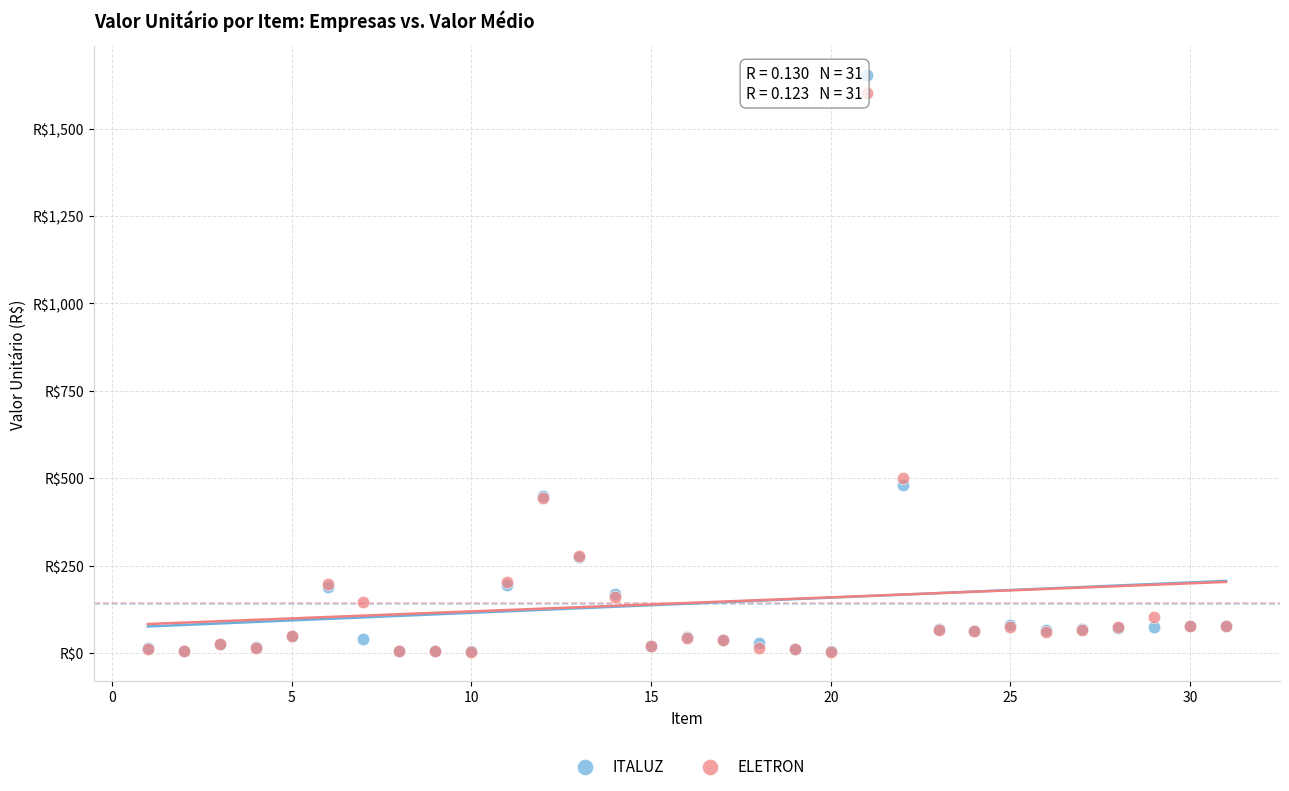

Which series has the widest spread of Y values?

ITALUZ